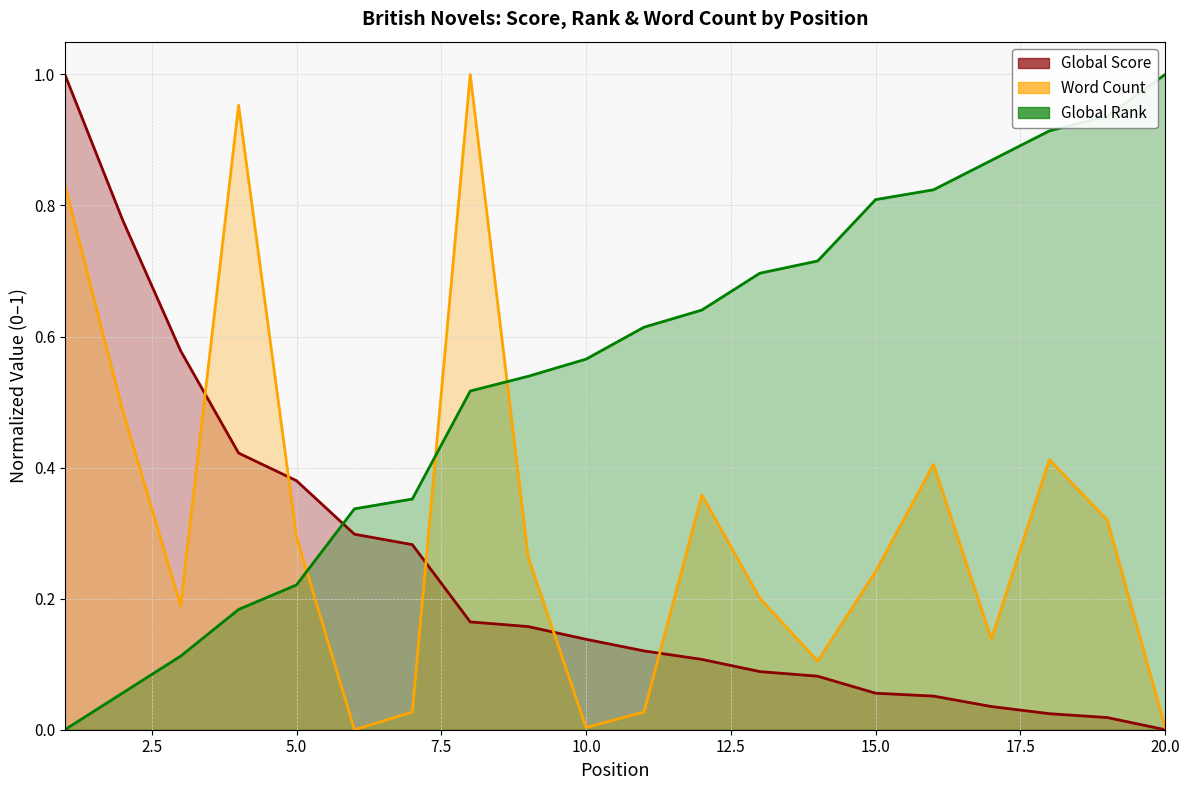

Which series has the widest spread of values?

Global Score